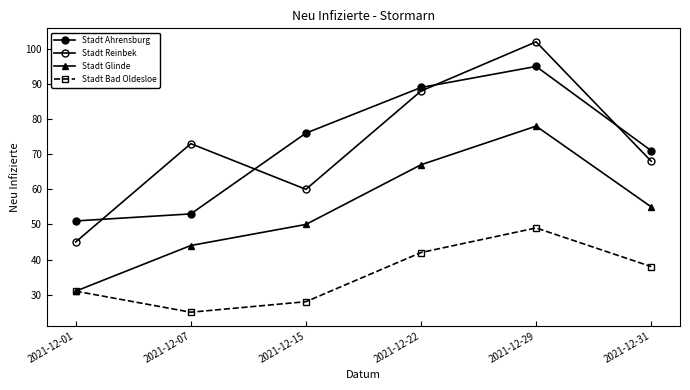

How many series are shown in this chart?

4